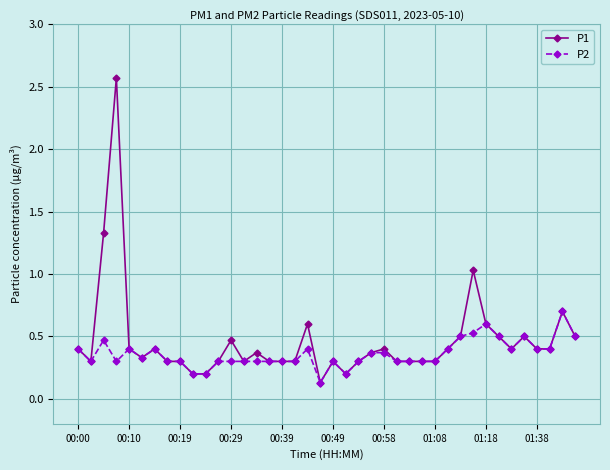

Reading right to left, transcribe all the data shown in this chart.

P1: 0.5	0.7	0.4	0.4	0.5	0.4	0.5	0.6	1.0	0.5	0.4	0.3	0.3	0.3	0.3	0.4	0.4	0.3	0.2	0.3	0.1	0.6	0.3	0.3	0.3	0.4	0.3	0.5	0.3	0.2	0.2	0.3	0.3	0.4	0.3	0.4	2.6	1.3	0.3	0.4
P2: 0.5	0.7	0.4	0.4	0.5	0.4	0.5	0.6	0.5	0.5	0.4	0.3	0.3	0.3	0.3	0.4	0.4	0.3	0.2	0.3	0.1	0.4	0.3	0.3	0.3	0.3	0.3	0.3	0.3	0.2	0.2	0.3	0.3	0.4	0.3	0.4	0.3	0.5	0.3	0.4